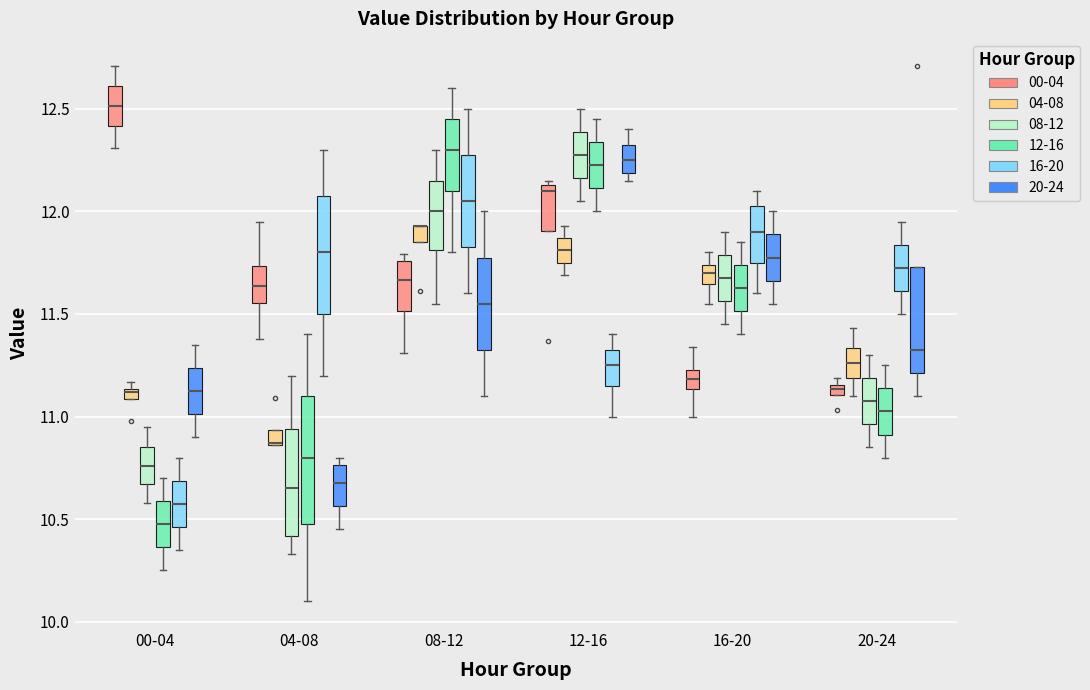

Where is the upper edge of the box for 00-04 (20-24) on the y-axis? The values are not printed on the chart, so give them approximately, as read against the axis.

11.25